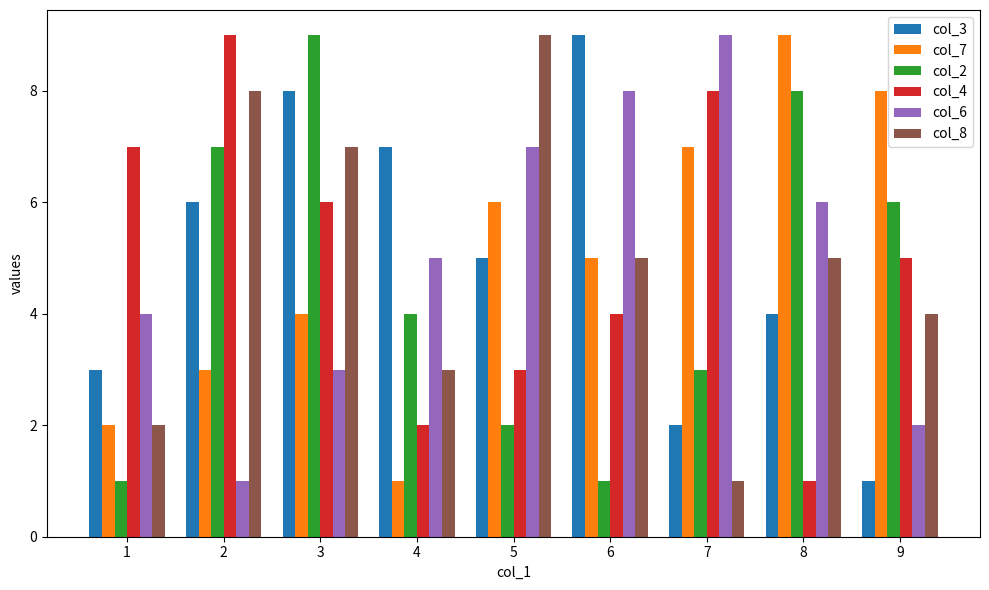

Which series changed the most between 1 and 3?

col_2